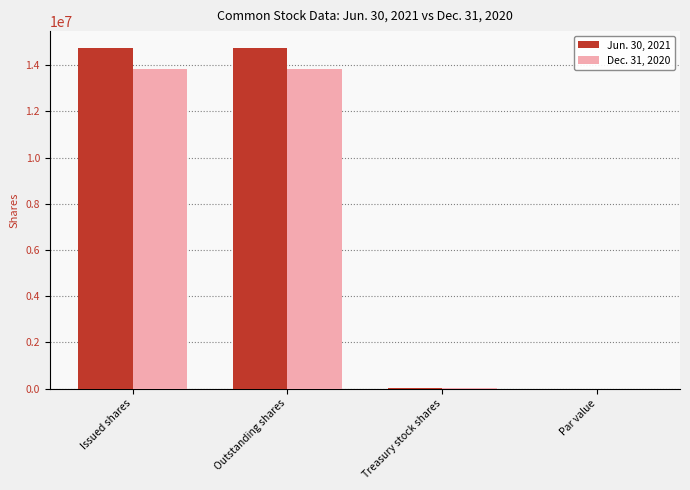

Is the value of Jun. 30, 2021 at Issued shares greater than the value of Dec. 31, 2020 at Par value?

Yes